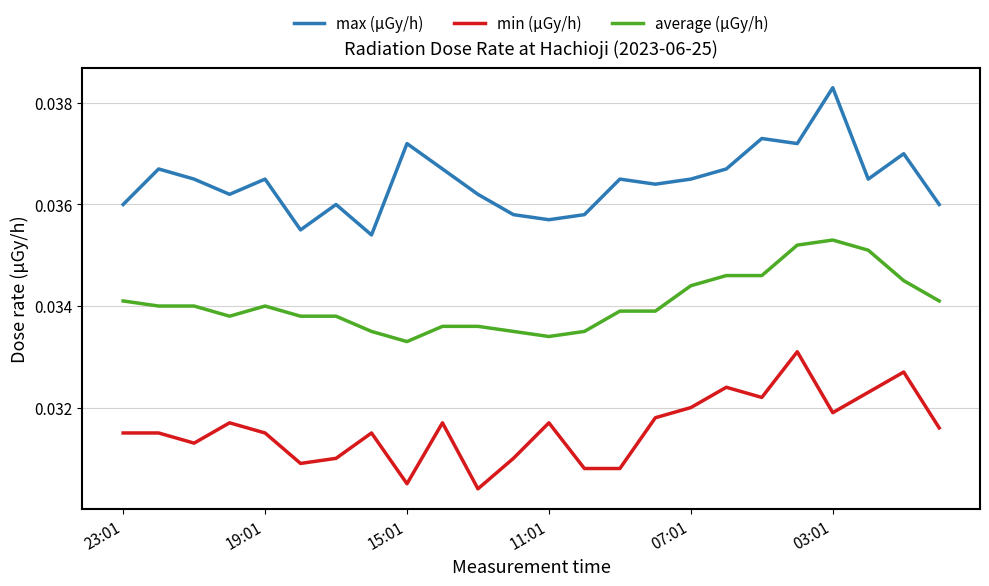

True or false: min (μGy/h) and max (μGy/h) intersect in this chart.

False